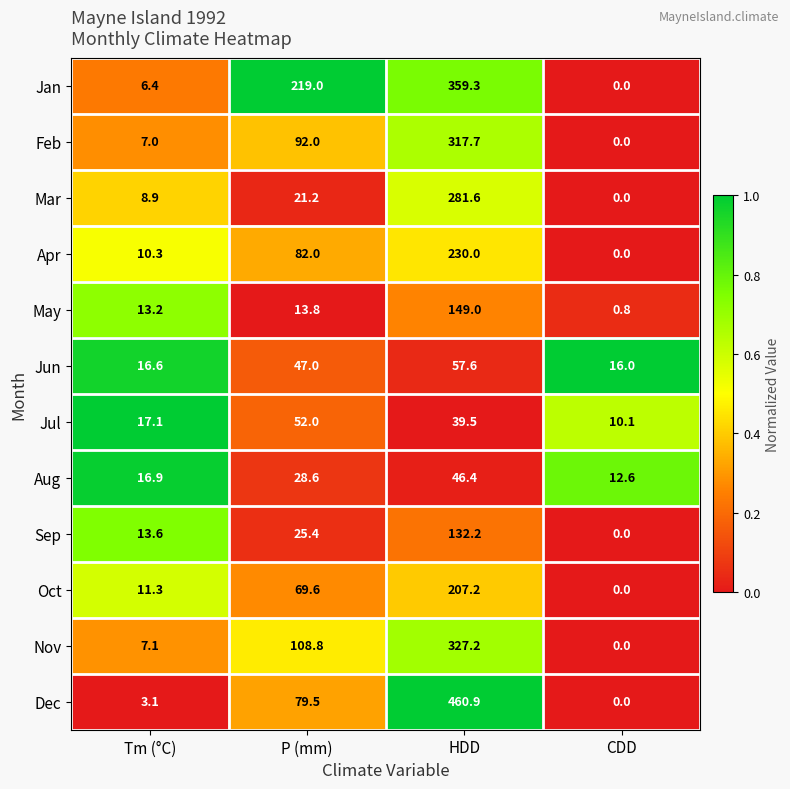

Is the value of Oct at Tm (°C) greater than the value of Aug at CDD?

No